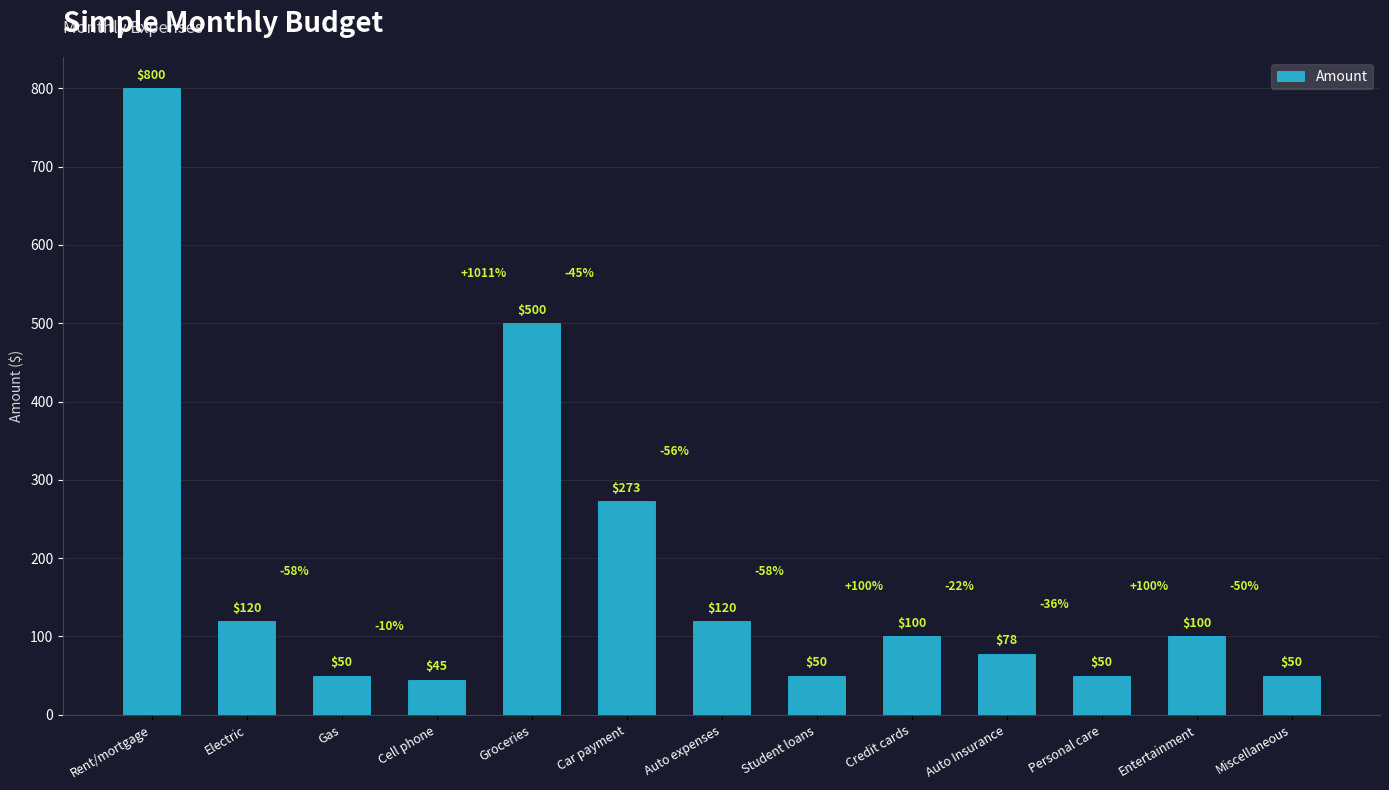

What is the label of the 13th bar from the left?

Miscellaneous